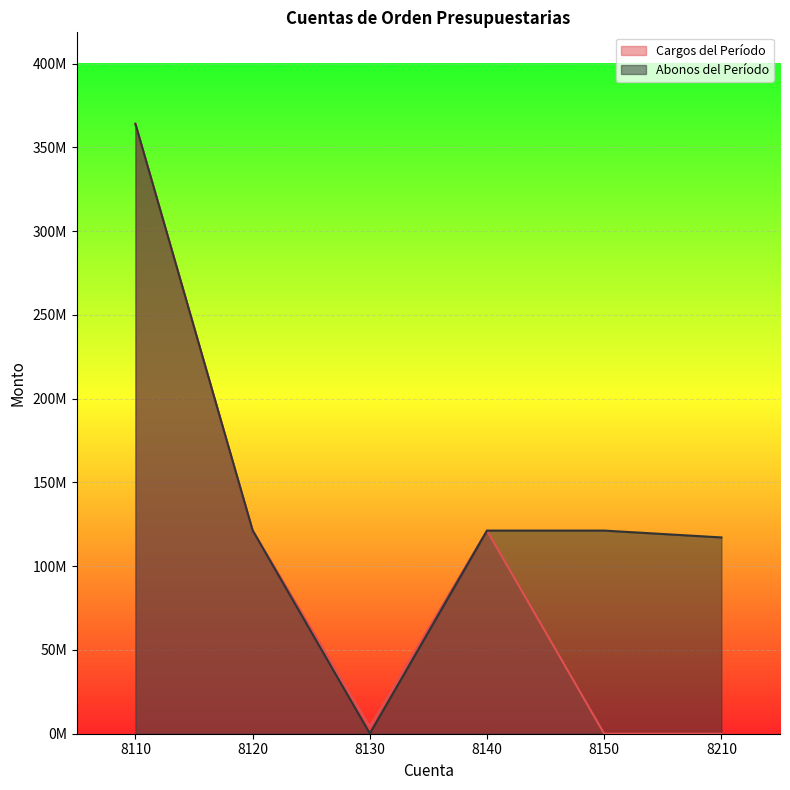

At which category is the sum across all series the highest?

8110